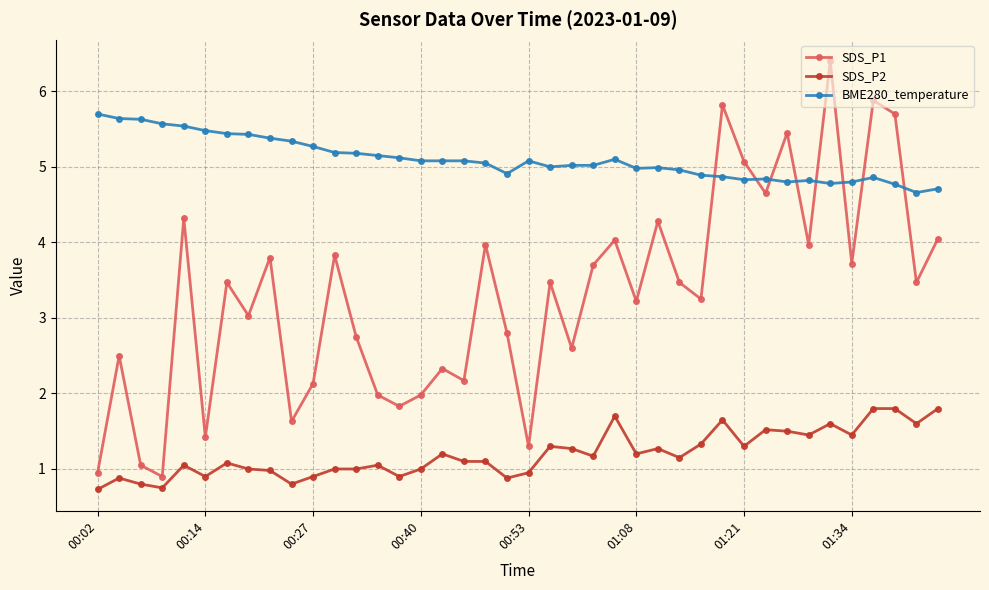

True or false: SDS_P2 has more than 1 interior local peaks.

True